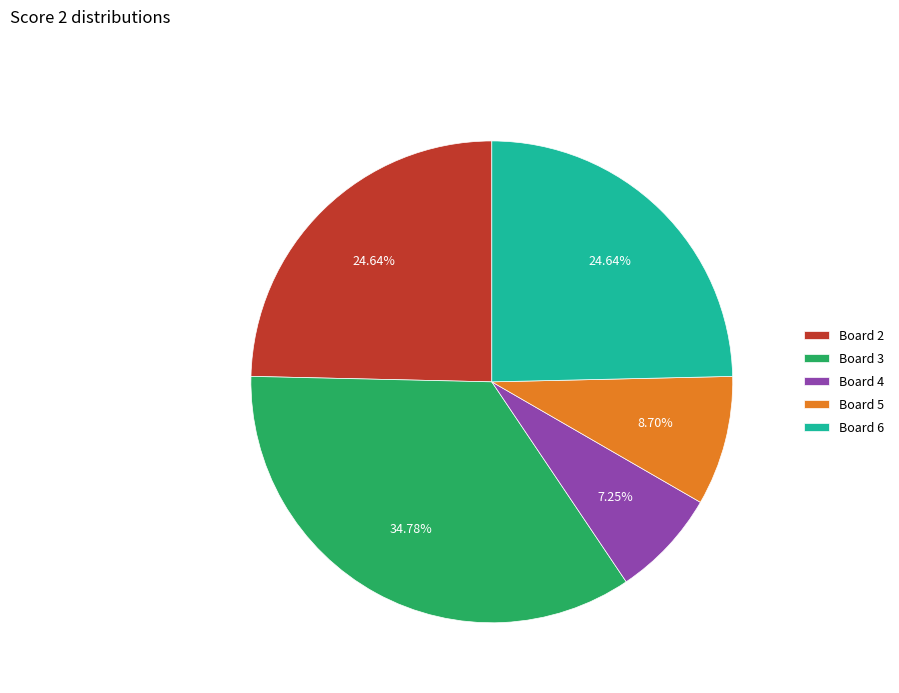

To the nearest percent, what is the difference between the largest and smallest slice percentages?

28%